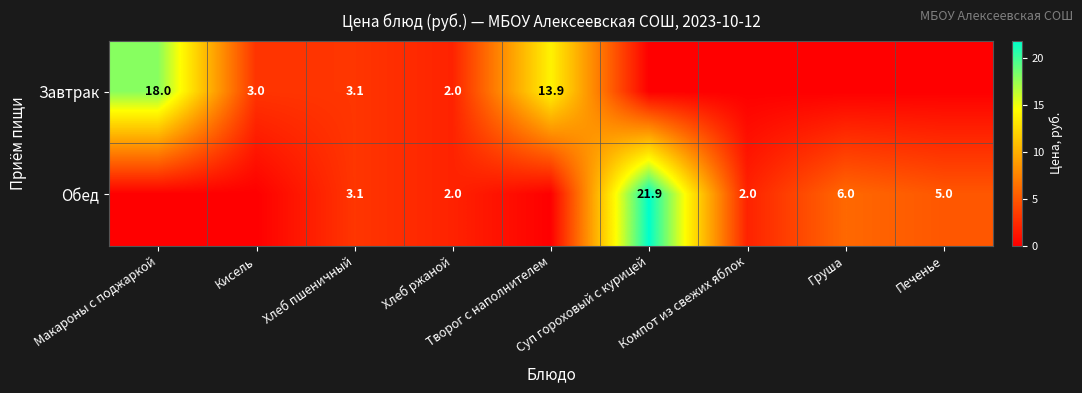

True or false: Обед has a value of 5.0 at Печенье.

True